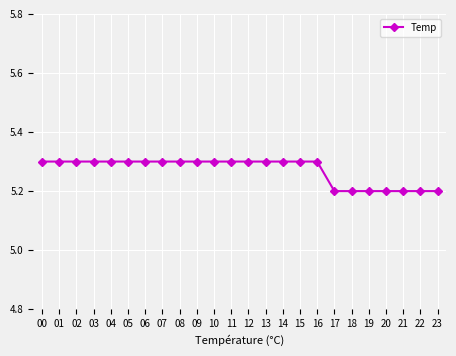

Count the number of categories in the chart.

24